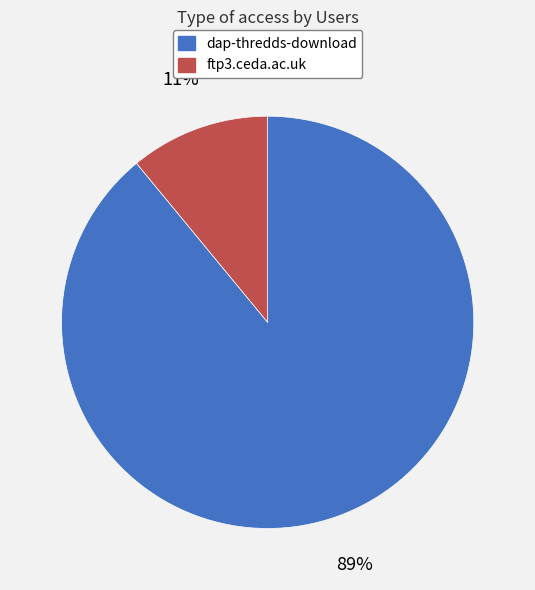

How many segments does this pie chart have?

2